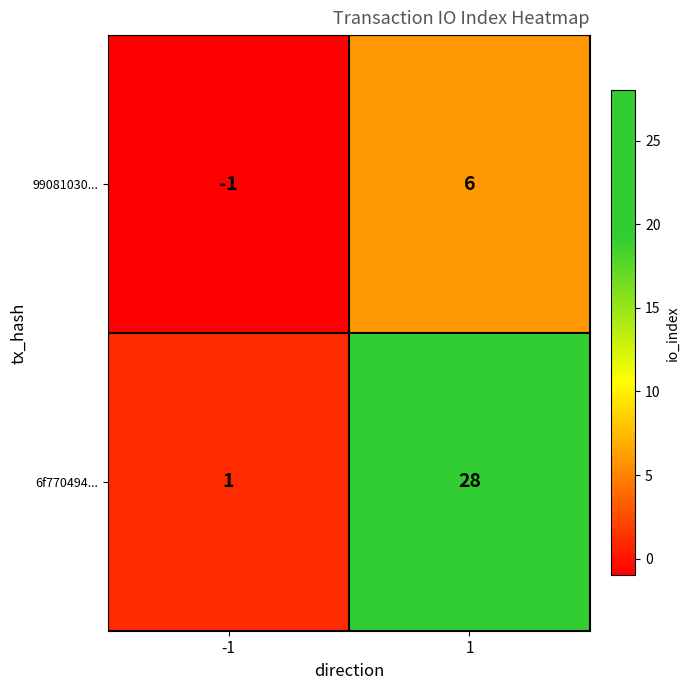

Count the number of data series in this chart.

2